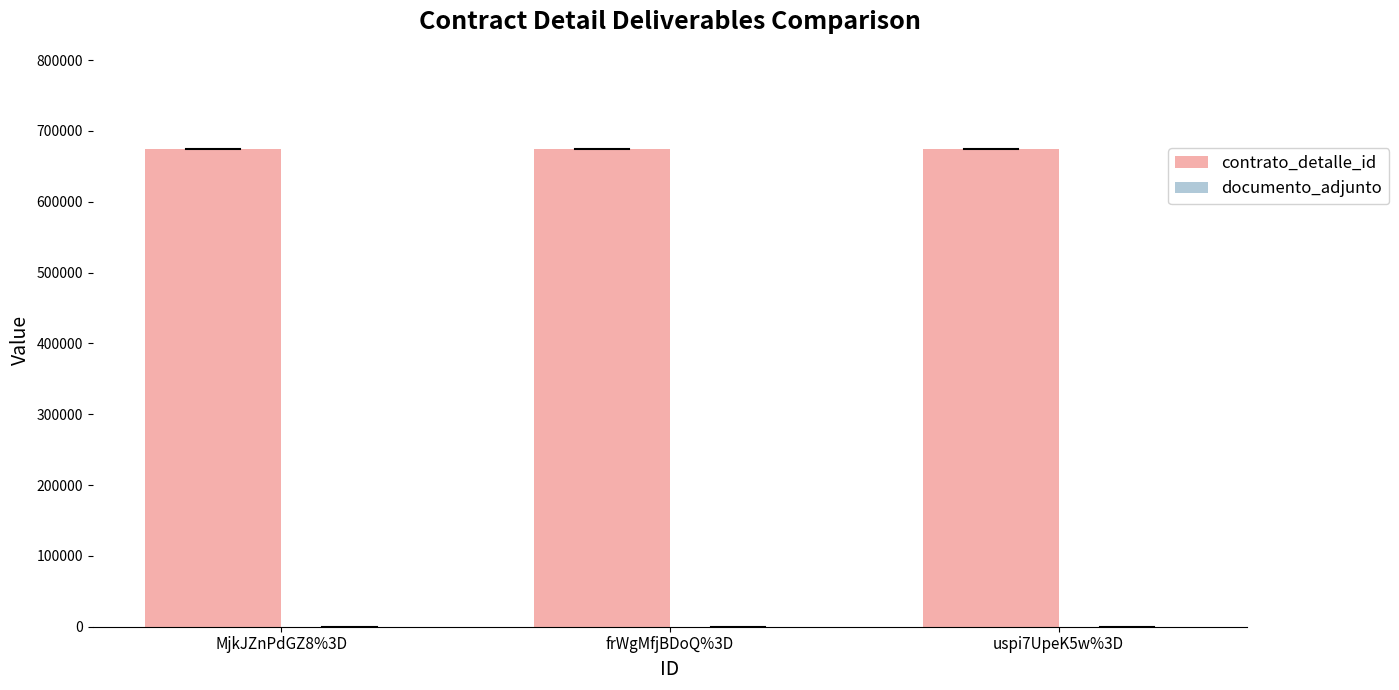

What is the maximum value shown in the chart?

673826